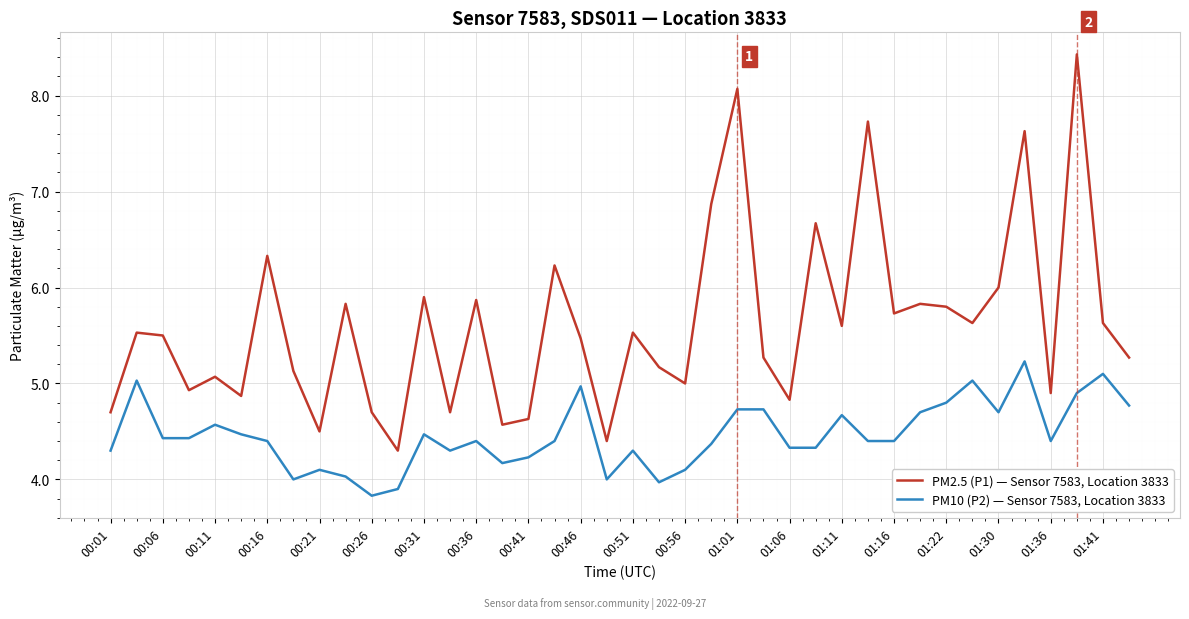

True or false: PM10 (P2) — Sensor 7583, Location 3833 has more than 0 points higher than both neighbors.

True